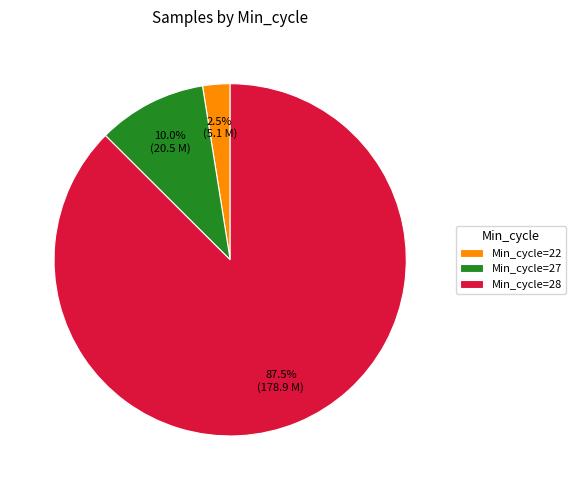

Which slice is the smallest?

Min_cycle=22